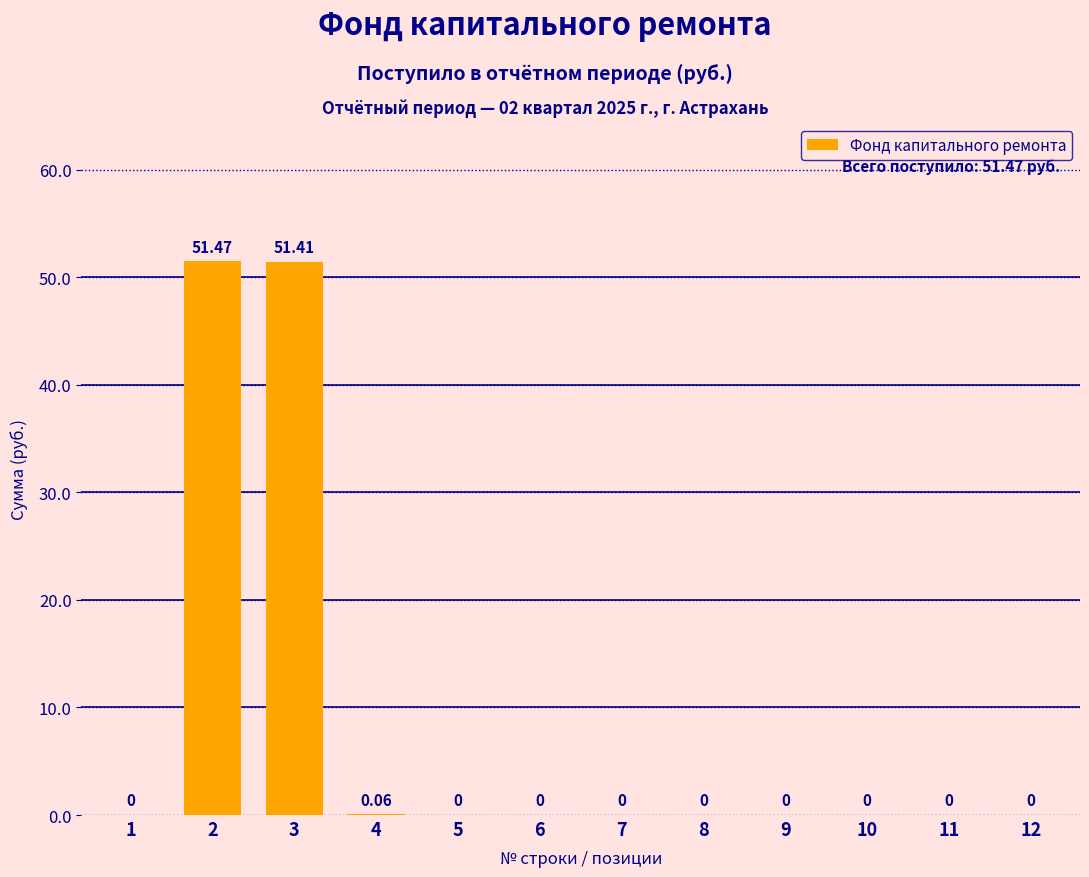

Are the bars horizontal?

No